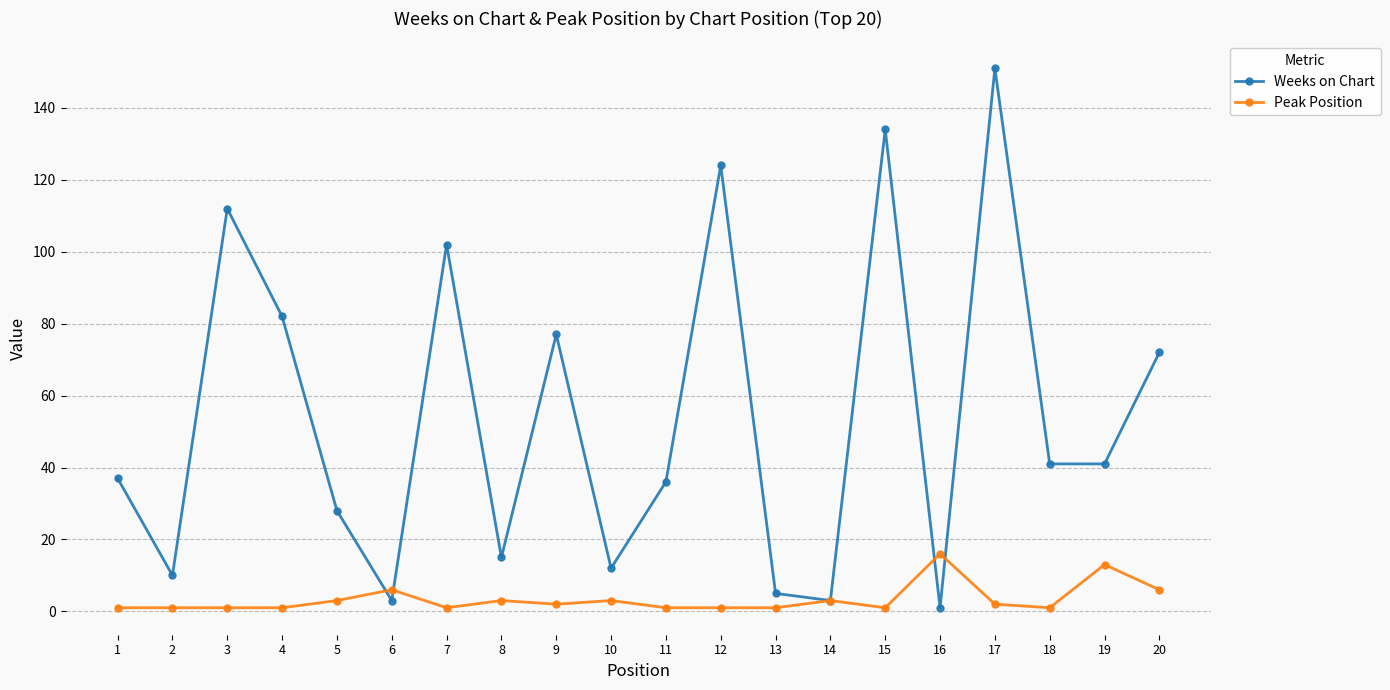

List the series in order of their peak value, lowest first.

Peak Position, Weeks on Chart